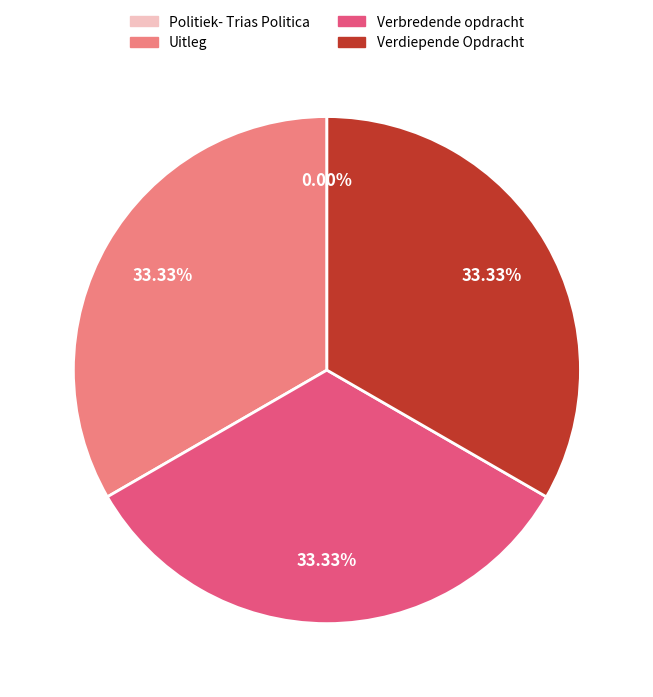

What percentage do Uitleg and Verbredende opdracht together represent?

66.7%